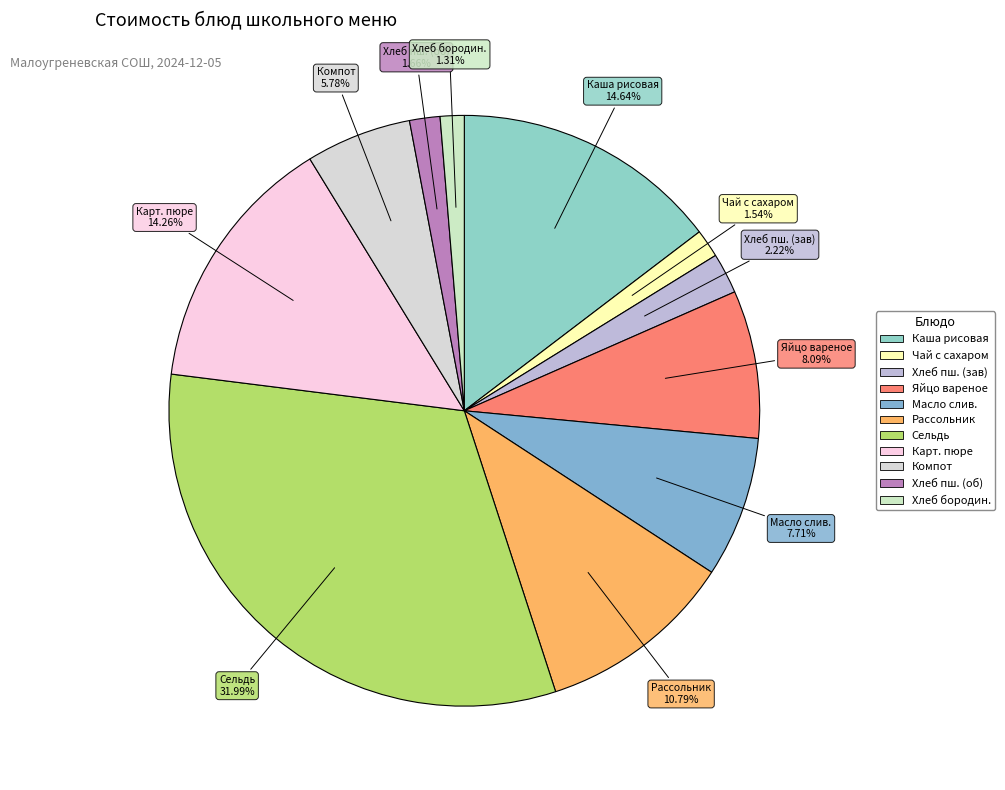

Which slice is the largest?

Сельдь